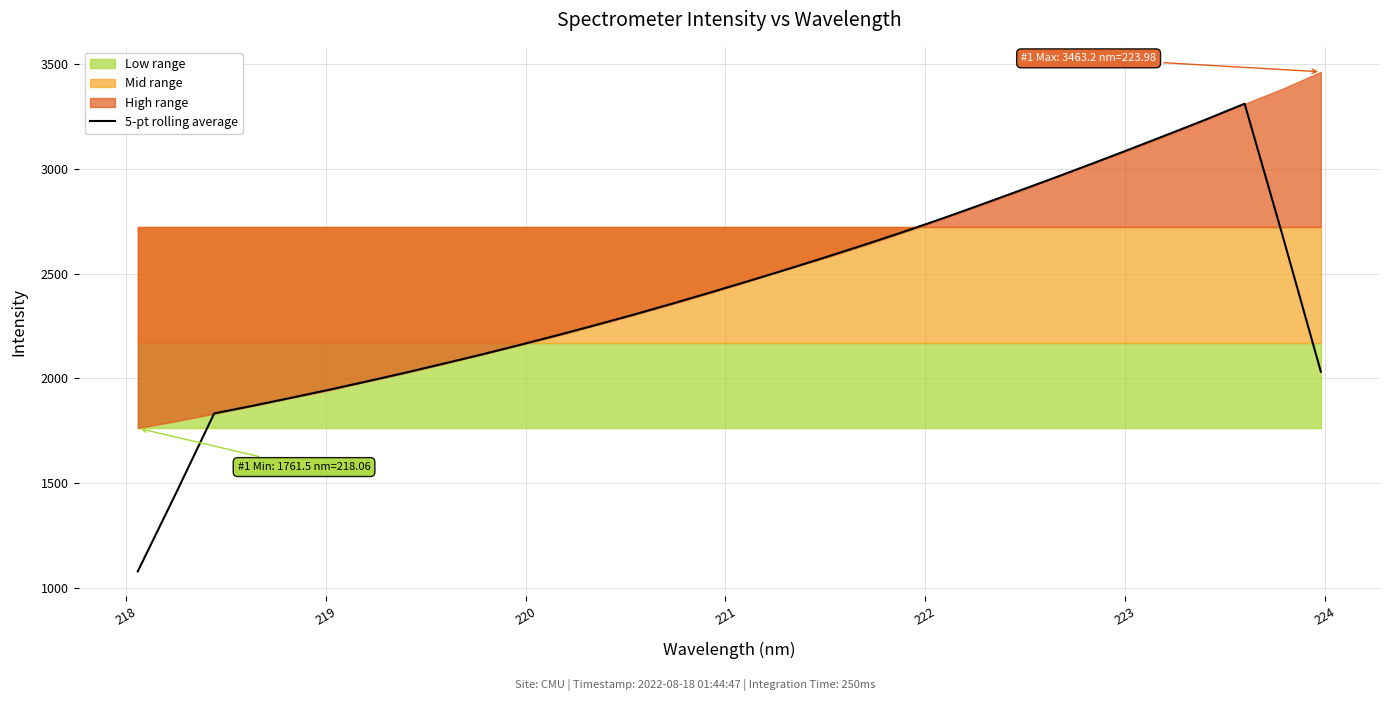

What is the sum of all values?

76823.1